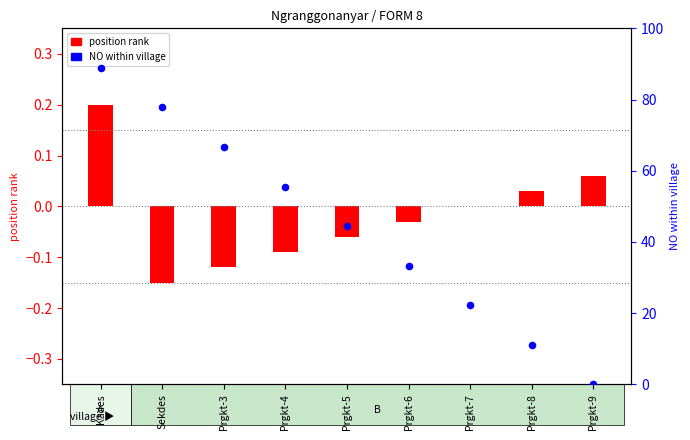

Is the value of position rank at Prgkt-9 greater than the value of NO within village at Prgkt-4?

No